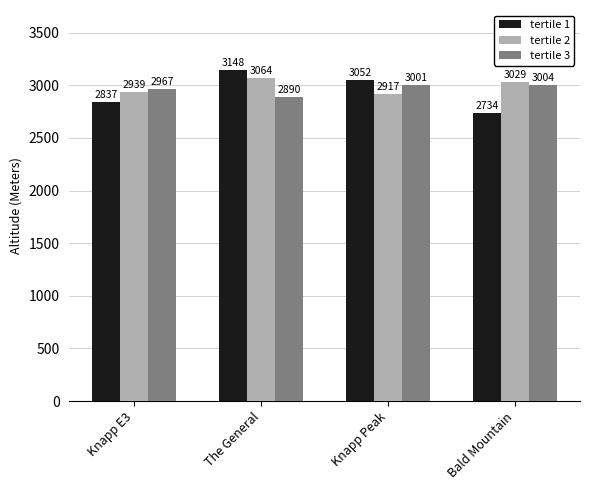

List the series in order of their overall mean, lowest first.

tertile 1, tertile 3, tertile 2